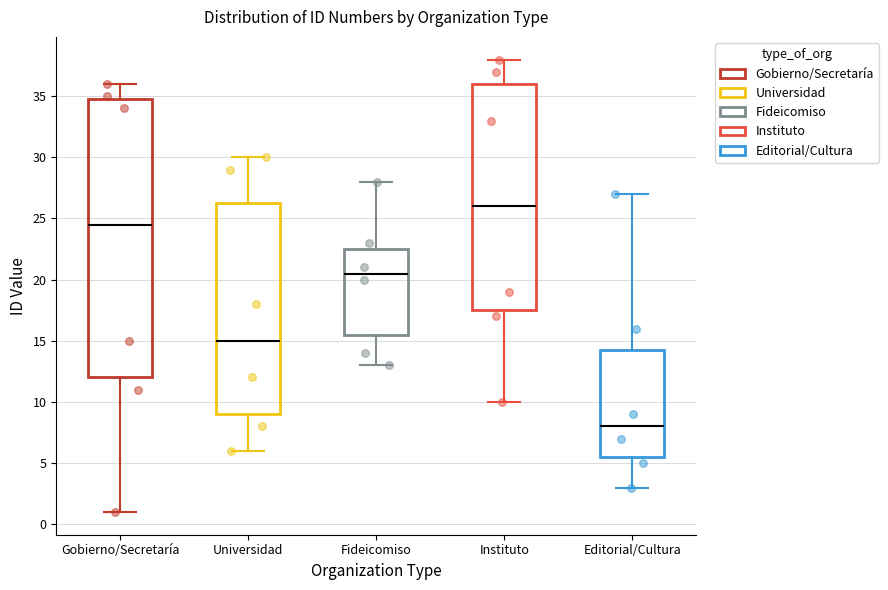

Reading left to right, read every box against the y-axis: the position of its median line, the range the box covers, and the ends of its whiskers. The values are not printed on the chart, so give them approximately, as read against the axis.

Gobierno/Secretaría: median 24.5, box 12.0 to 35.0, whiskers 1.0 to 36.0
Universidad: median 15.0, box 9.0 to 26.5, whiskers 6.0 to 30.0
Fideicomiso: median 20.5, box 15.5 to 22.5, whiskers 13.0 to 28.0
Instituto: median 26.0, box 17.5 to 36.0, whiskers 10.0 to 38.0
Editorial/Cultura: median 8.0, box 5.5 to 14.5, whiskers 3.0 to 27.0